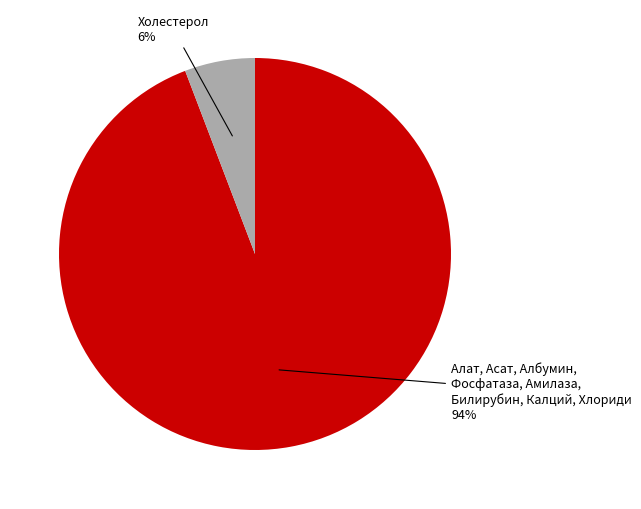

Is there a majority slice in this chart?

Yes